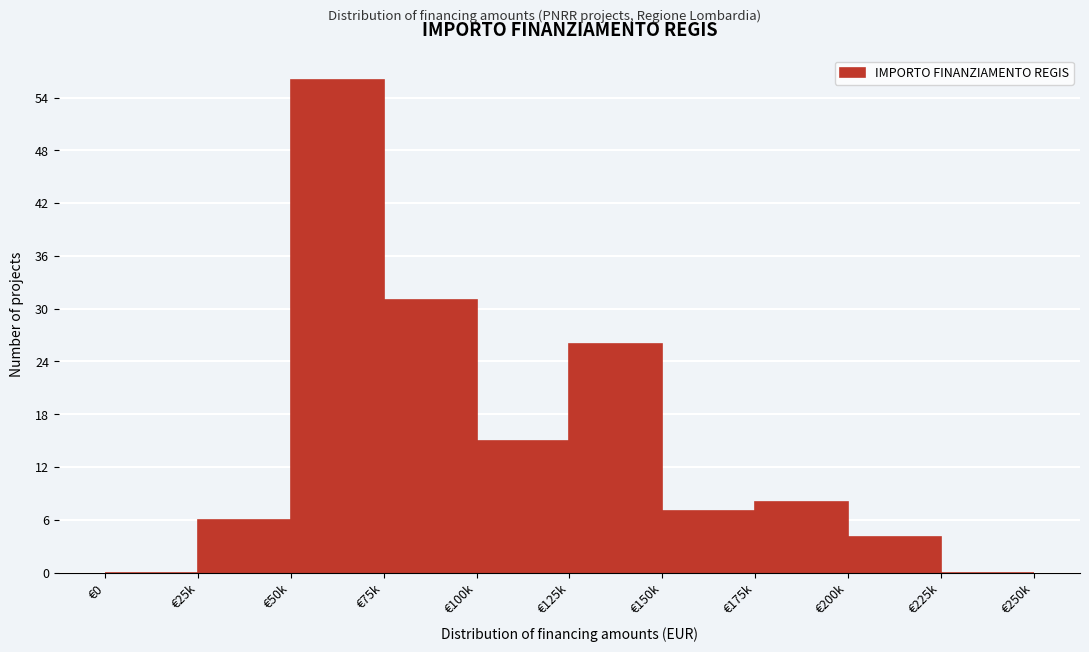

Reading left to right, transcribe all the data shown in this chart.

€0=0	€25k=6	€50k=56	€75k=31	€100k=15	€125k=26	€150k=7	€175k=8	€200k=4	€225k=0